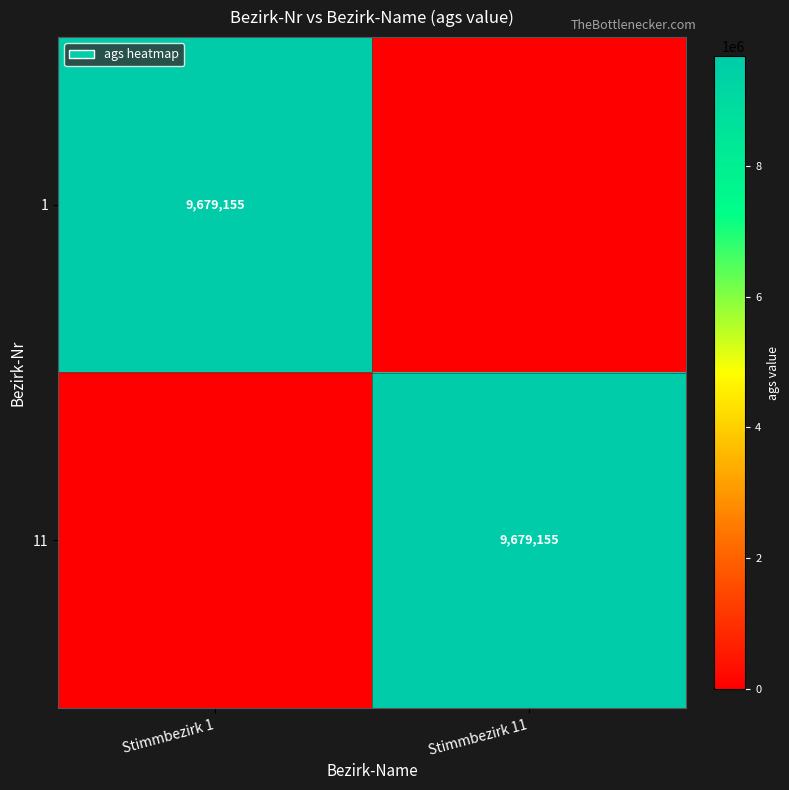

True or false: 11 has a value of 9679155 at Stimmbezirk 11.

True